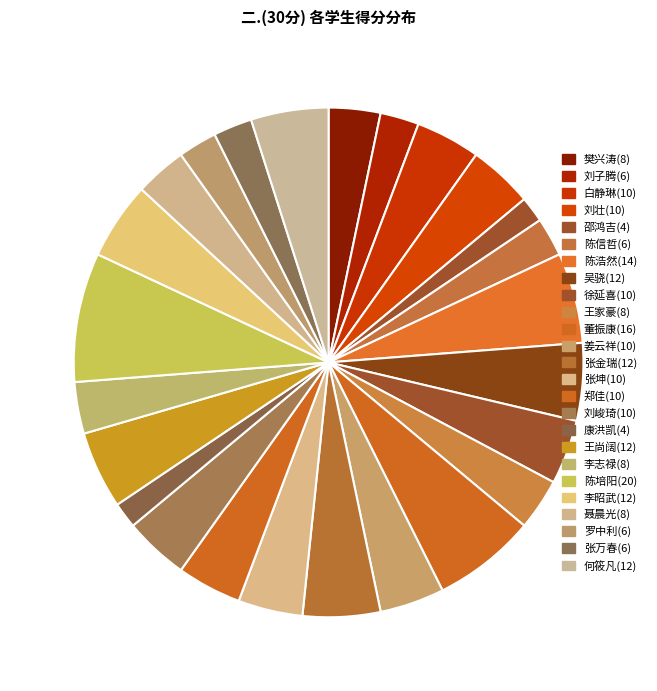

Is it true that 张金瑞(12) is 1% of the pie?

False